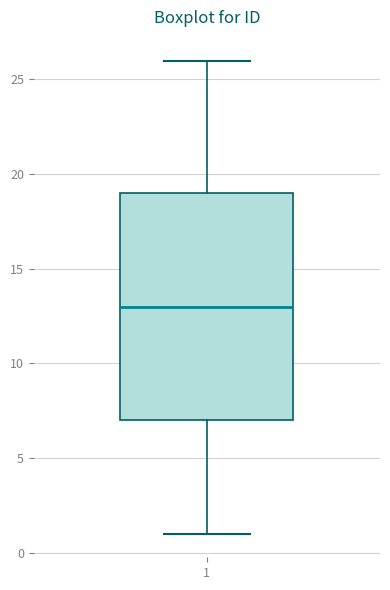

Read this box plot against the y-axis: the position of the median line, the range covered by the box, and the ends of both whiskers. The values are not printed on the chart, so give them approximately, as read against the axis.

median 13, box 7 to 19, whiskers 1 to 26